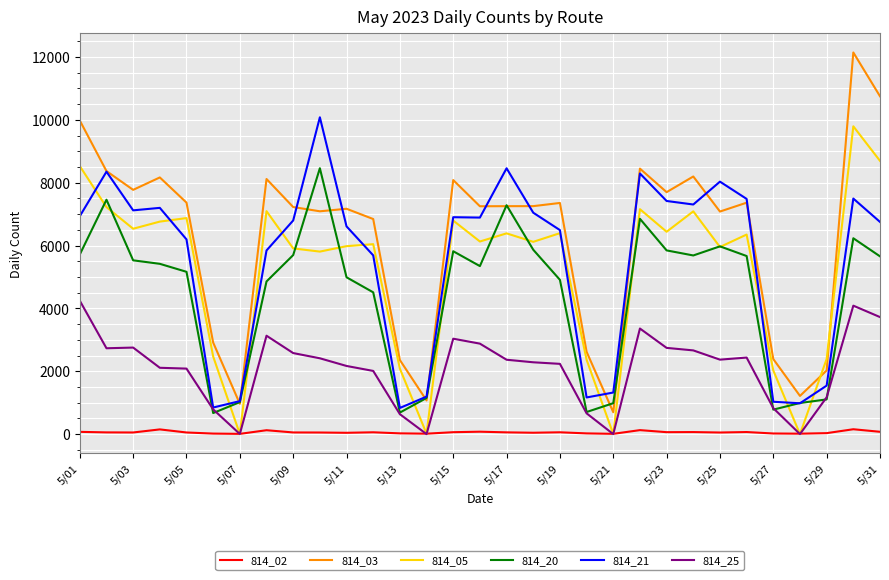

Which series has the widest spread of values?

814_03